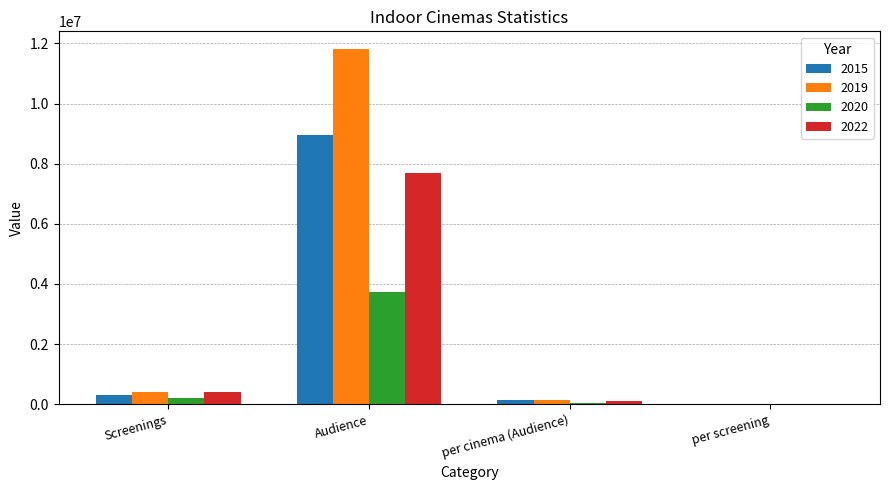

Which label corresponds to the largest value in the chart?

Audience